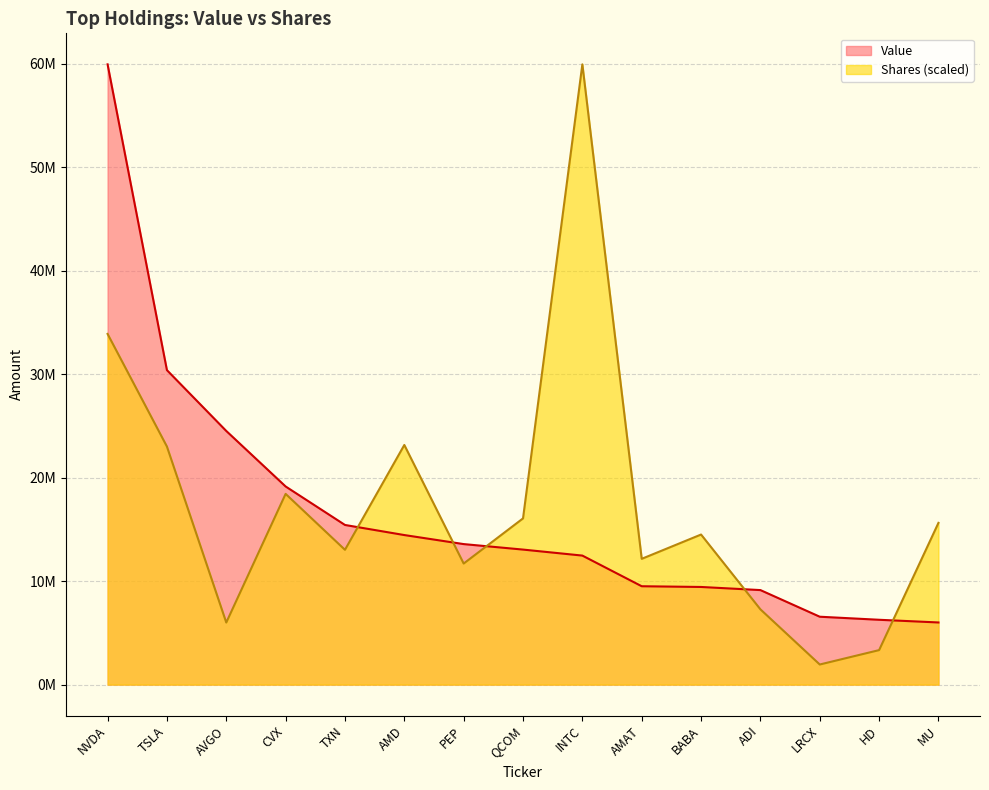

Does the chart have visible grid lines?

Yes